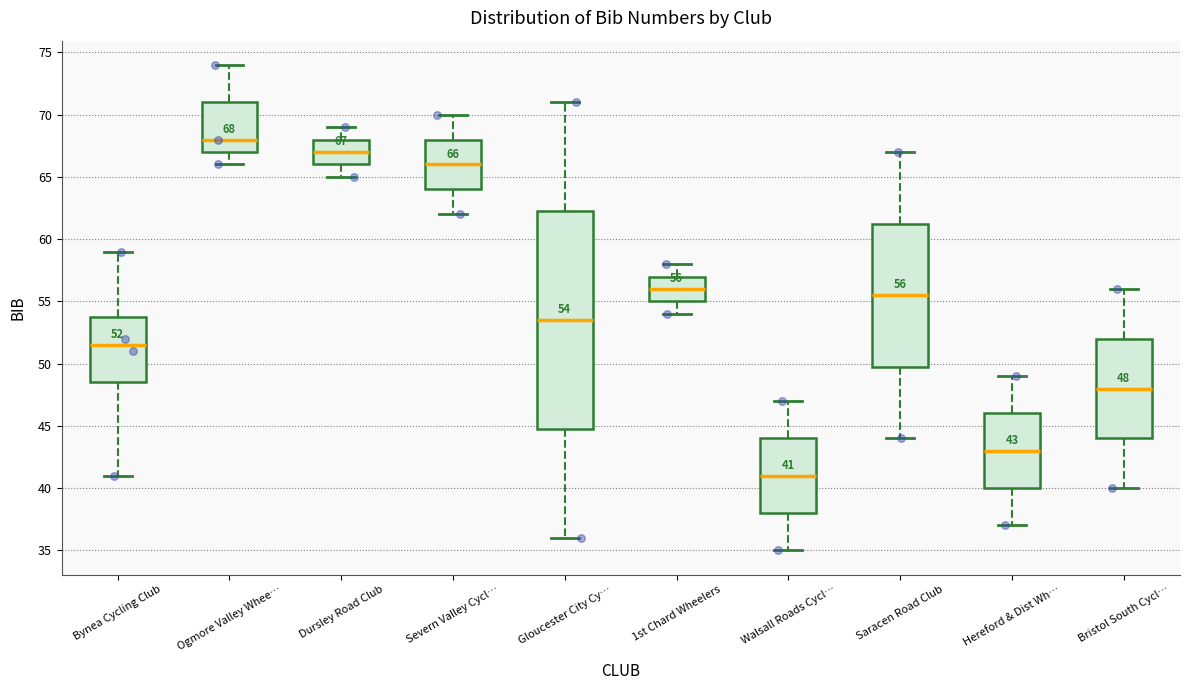

Which box has the highest median line?

Ogmore Valley Whee…